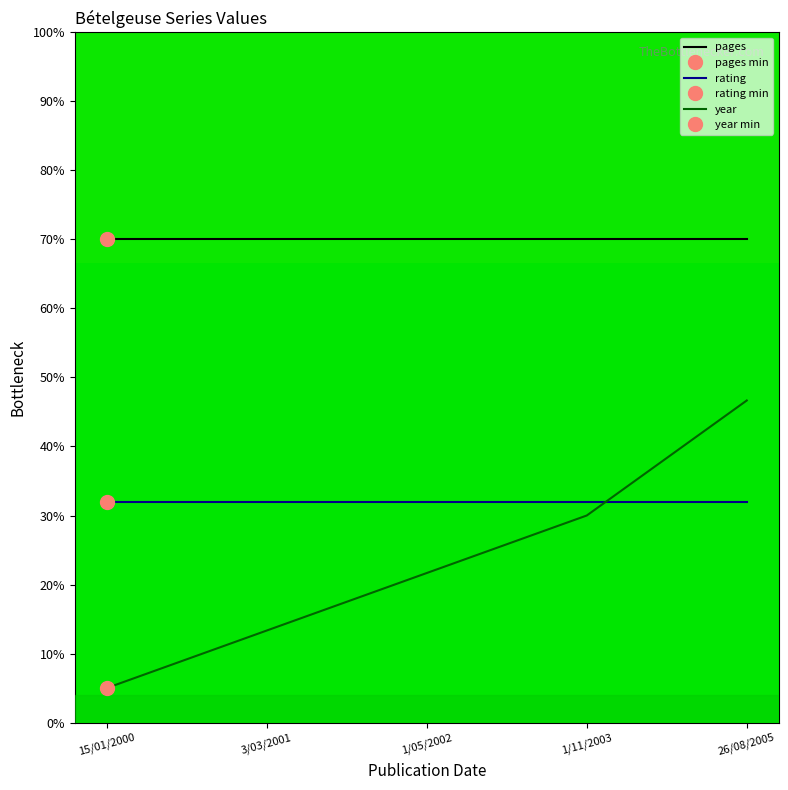

What is the maximum value for pages?

70.0